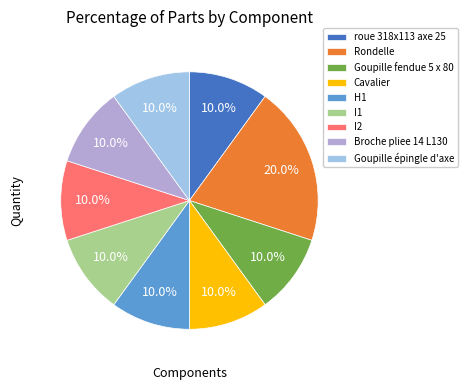

True or false: Goupille fendue 5 x 80 accounts for 10% of the total.

True